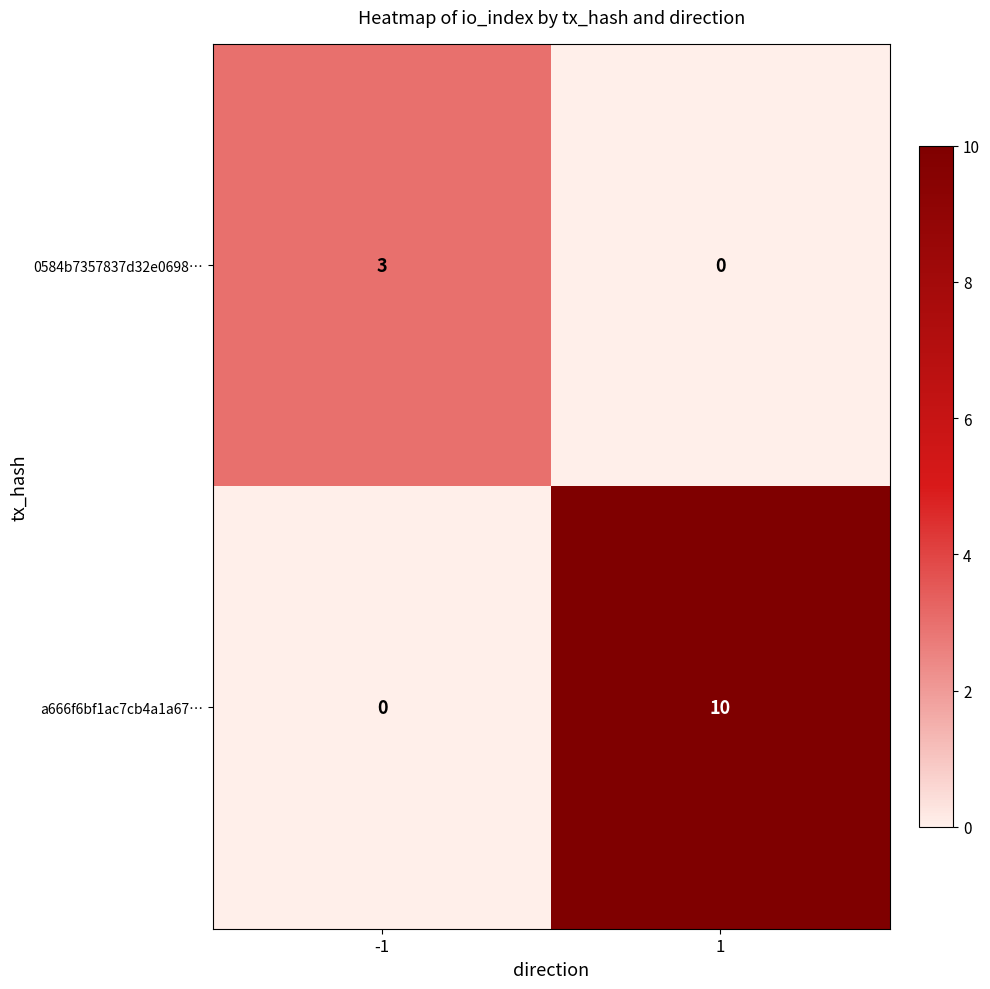

Reading right to left, what are all the values shown in this chart?

0584b7357837d32e0698…: 0	3
a666f6bf1ac7cb4a1a67…: 10	0